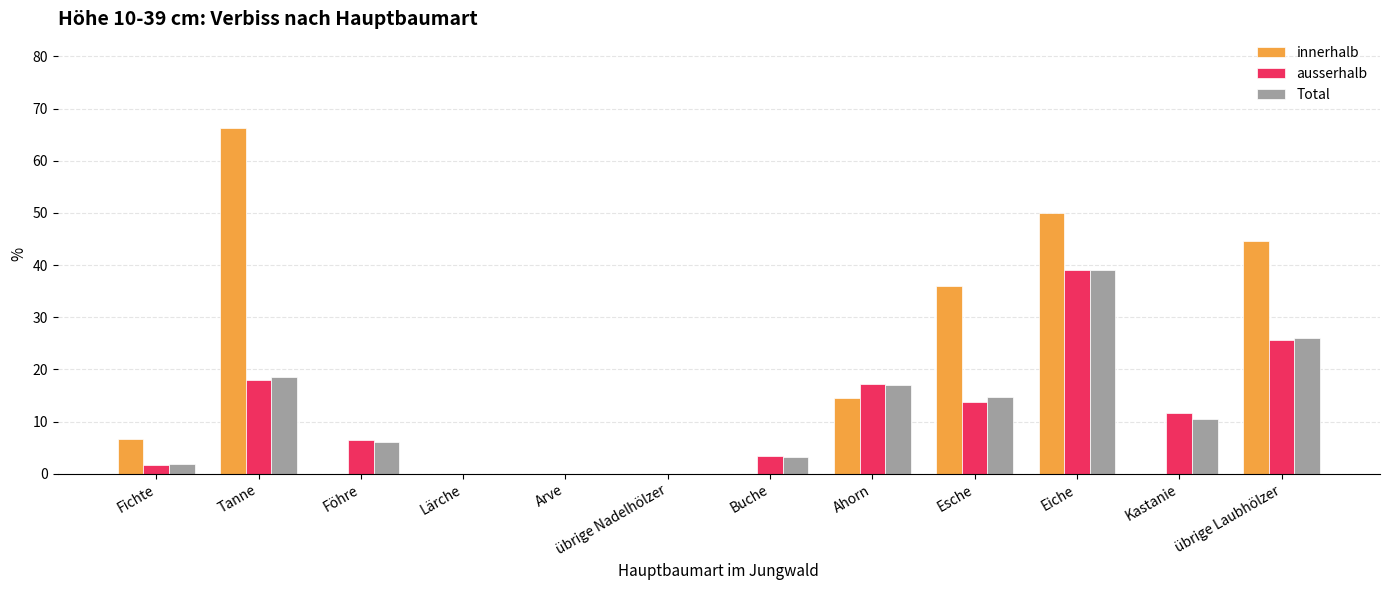

Is it true that ausserhalb equals 56.6 at Eiche?

False